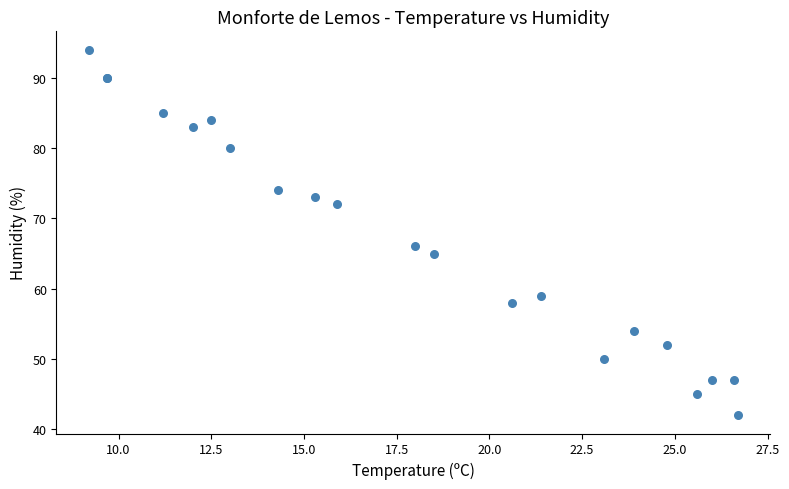

What Y value in the scatter plot is closest to 68?

66